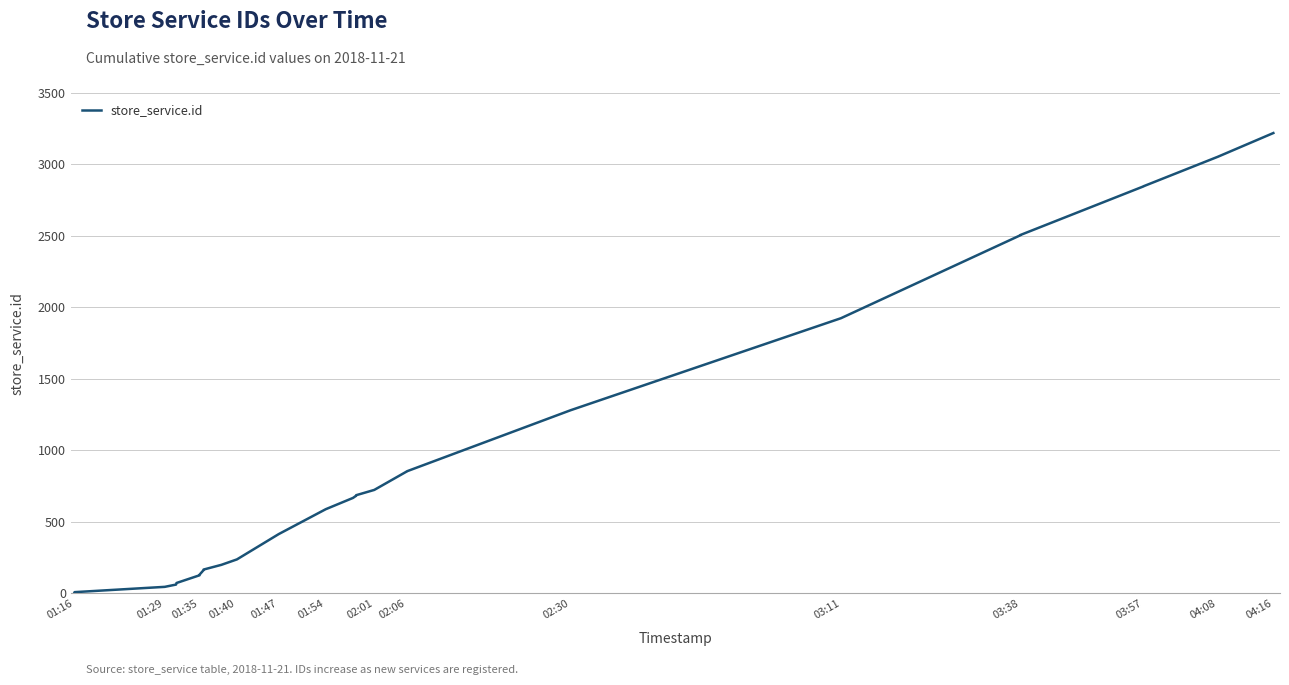

What is the greatest value displayed?

3220